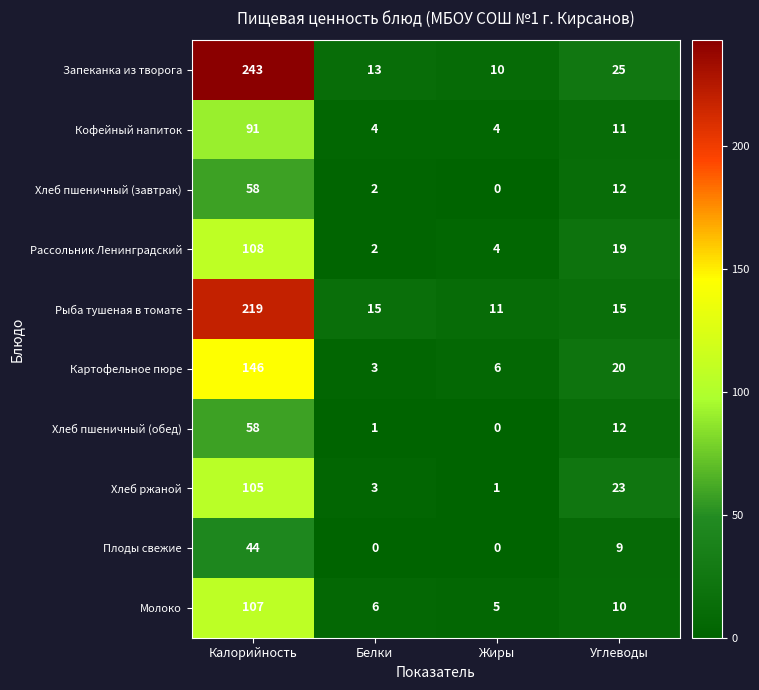

Which category has the highest value in the Плоды свежие series?

Калорийность